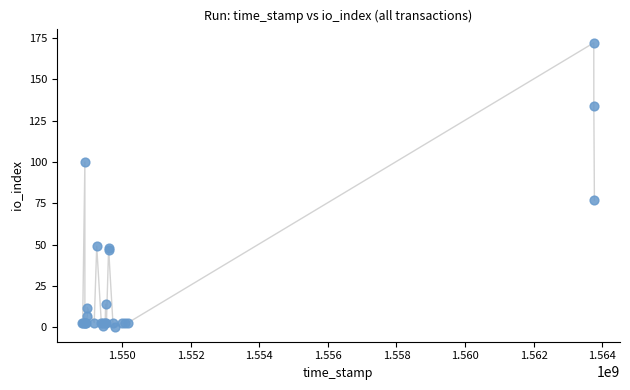

What Y value in the scatter plot is closest to 86?

77